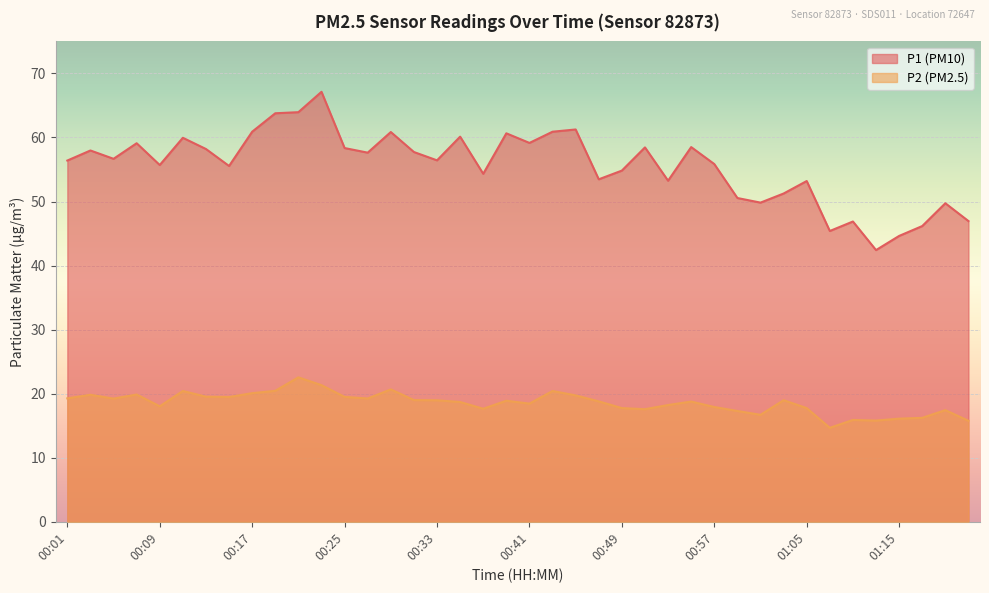

What is the label of the 5th point from the left?

00:09